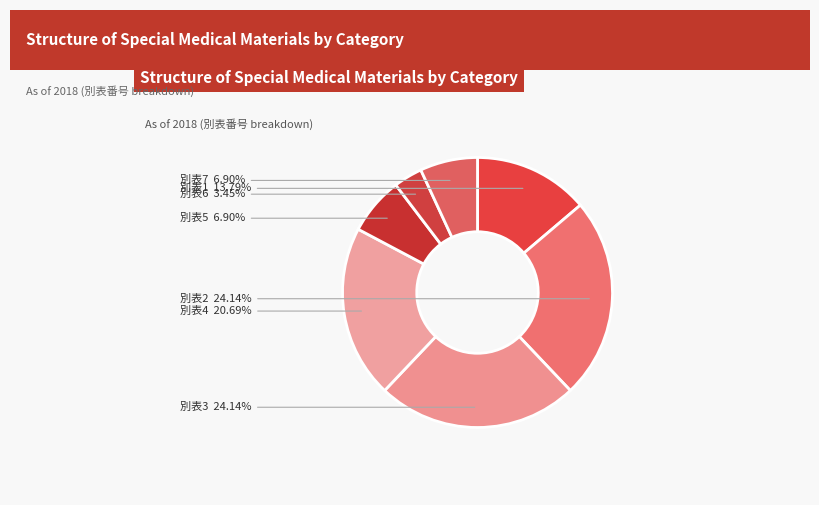

To the nearest percent, what is the average slice percentage?

14%